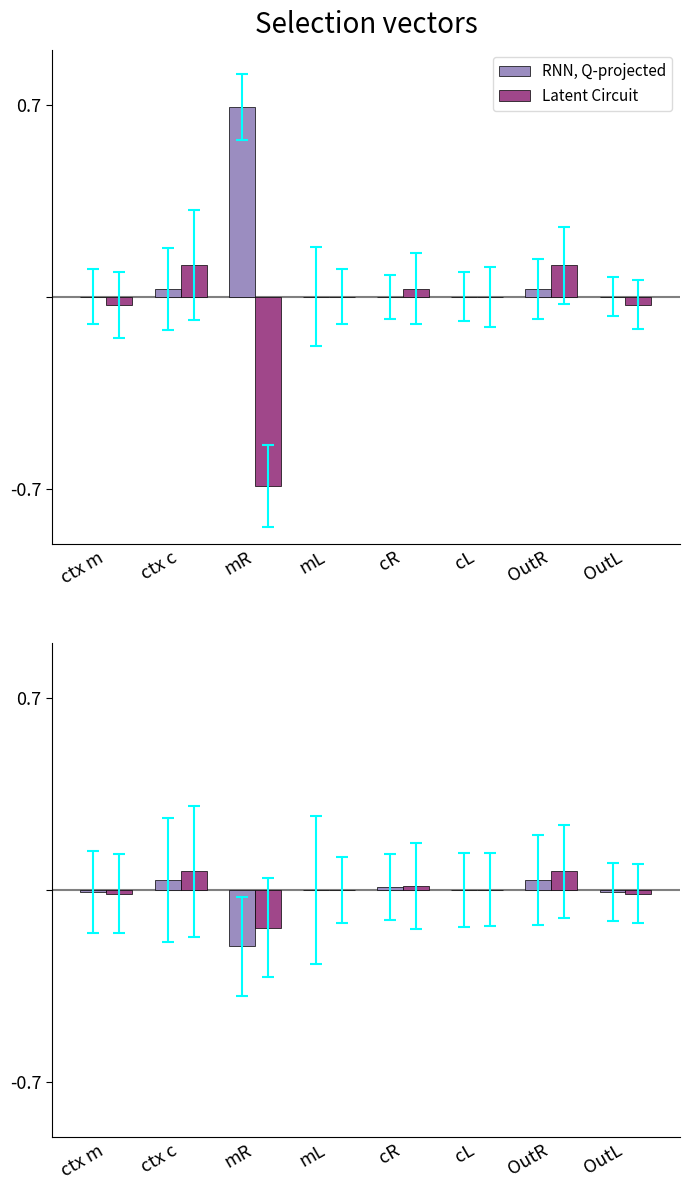

True or false: Latent Circuit has a value of 0.1 at cL.

False